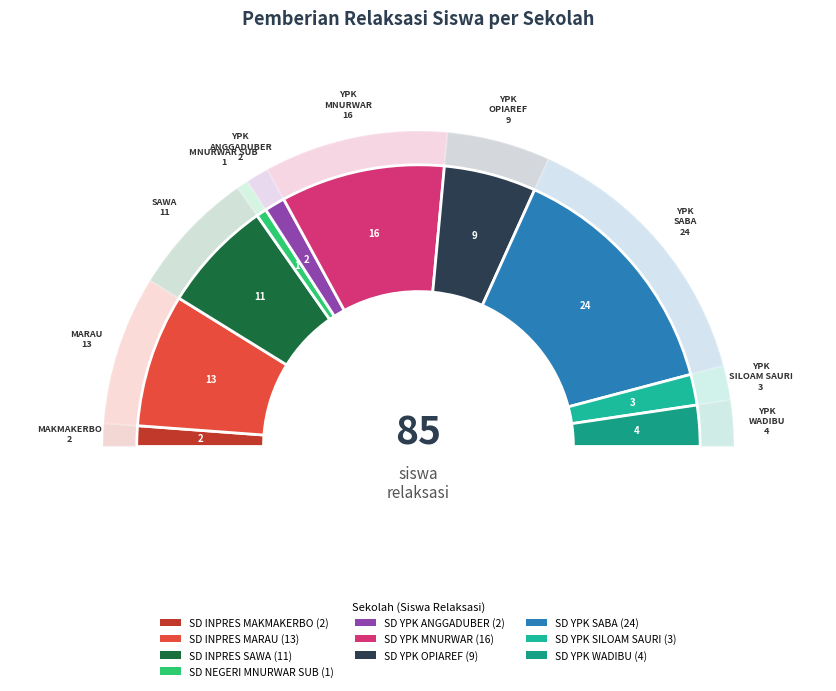

Is there any slice that represents more than half of the pie?

No